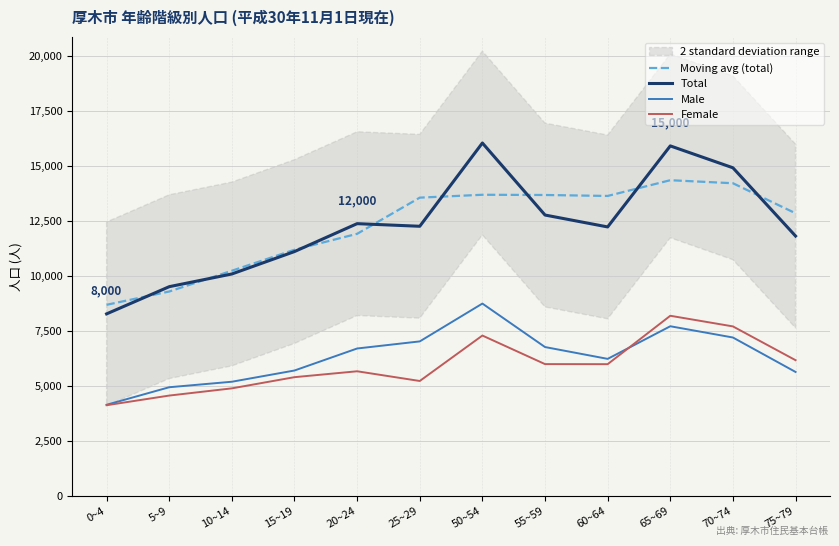

How many lines are shown in the chart?

4